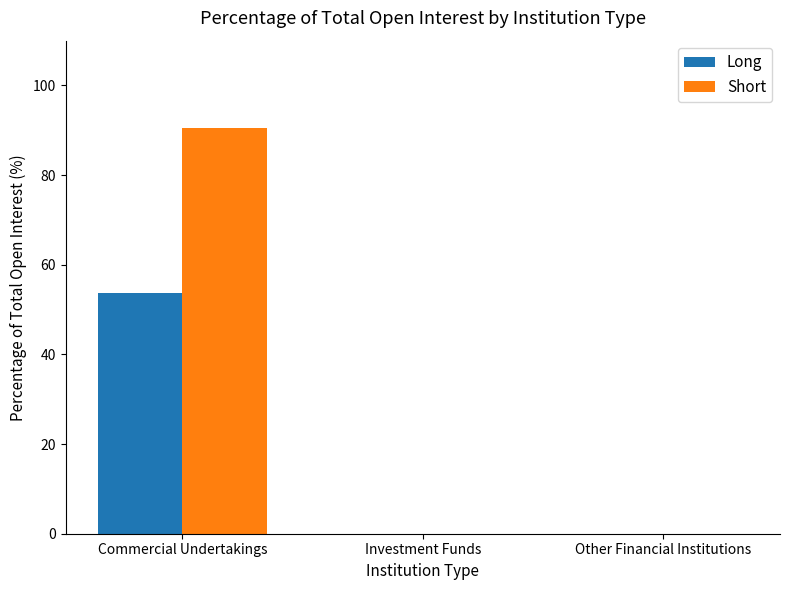

The Short series shows 90.5 at Commercial Undertakings. True or false?

True